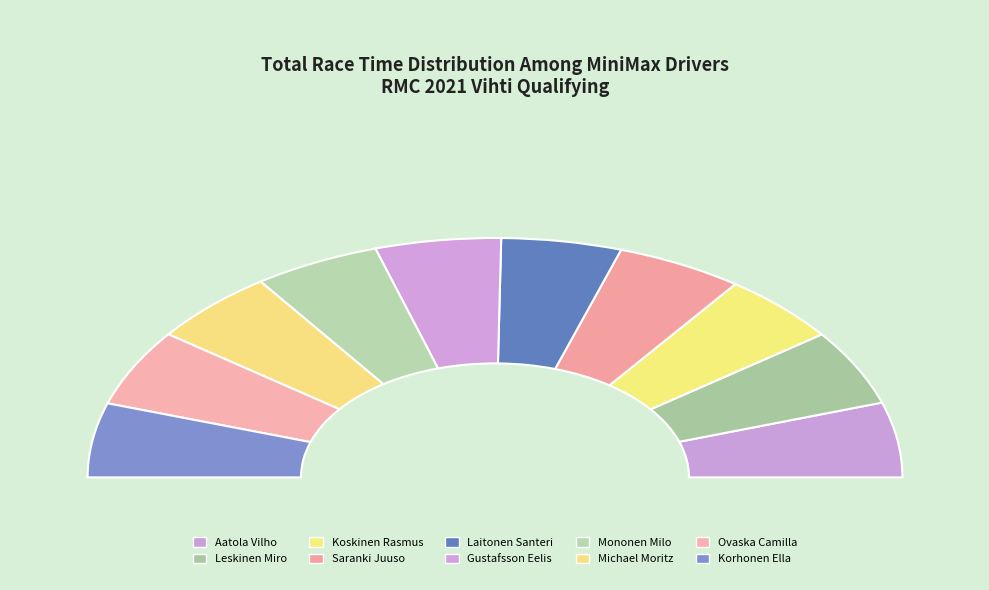

Is it true that Ovaska Camilla is 10% of the pie?

True